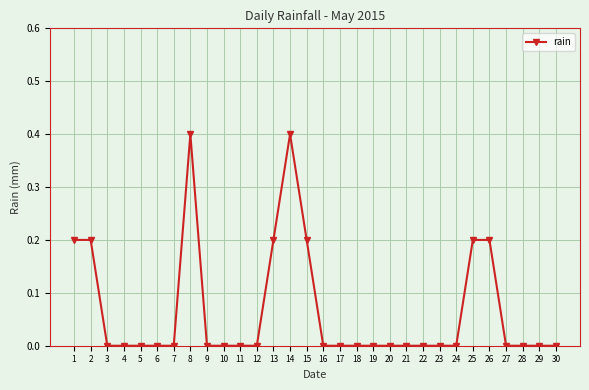

True or false: the data has more than 1 interior local peaks.

True